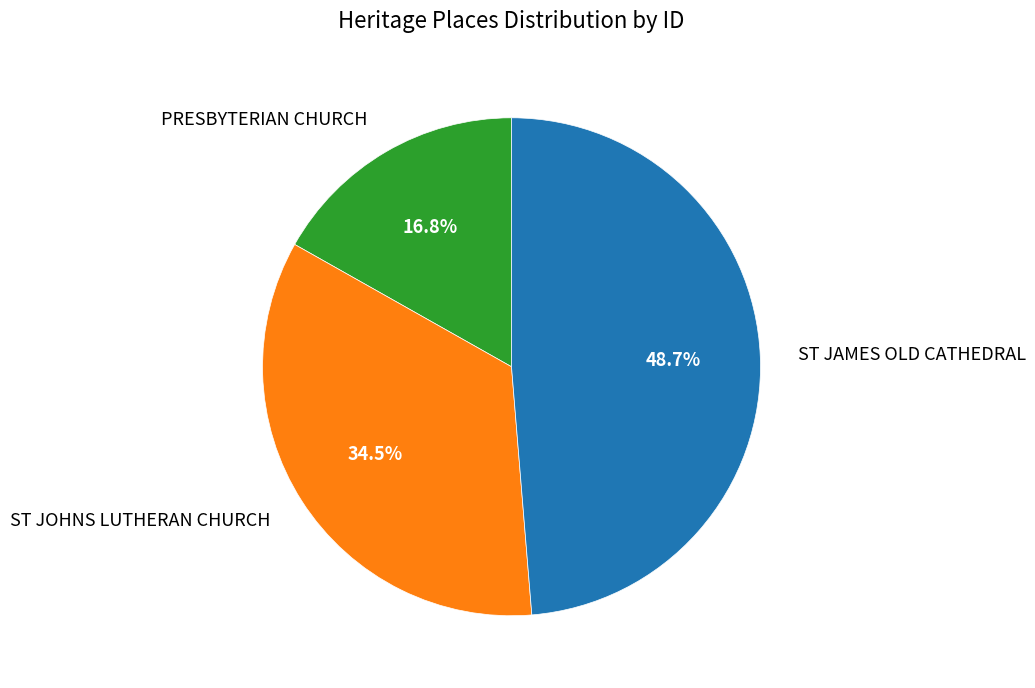

To the nearest percent, what is the difference between the largest and smallest slice percentages?

32%